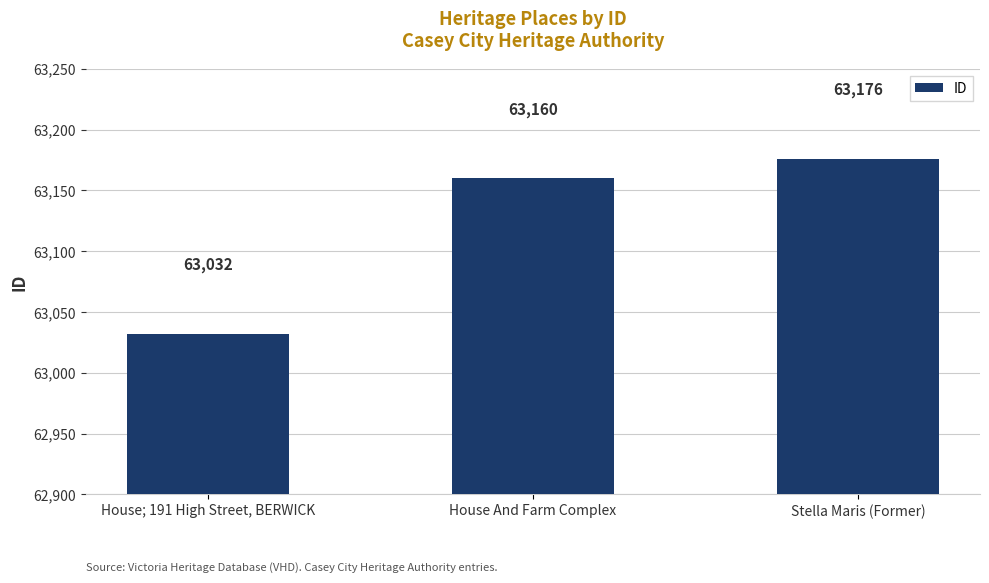

Between House And Farm Complex and House; 191 High Street, BERWICK, which is larger?

House And Farm Complex